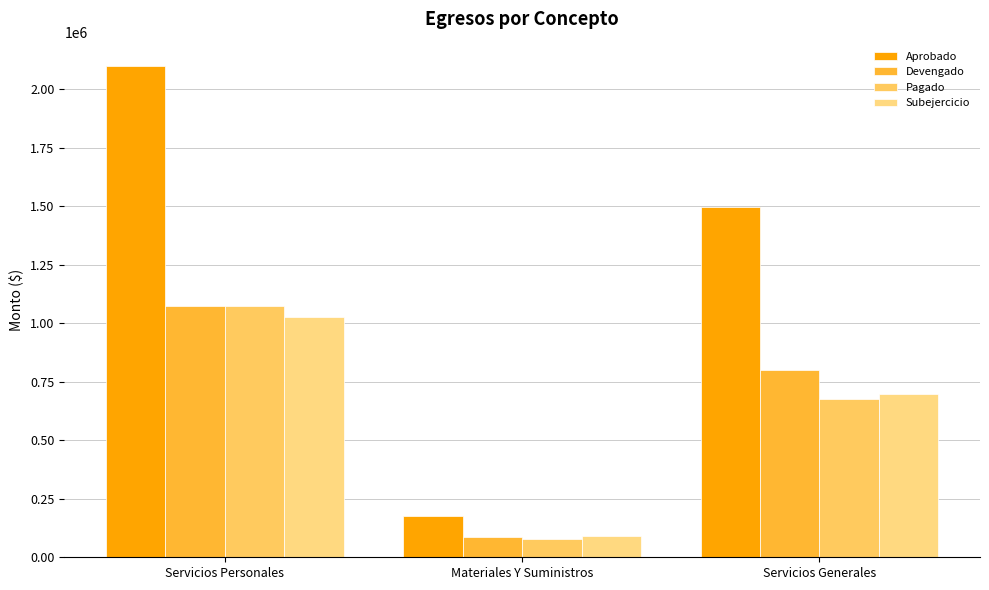

What is the average value of the Aprobado series?

1256666.7